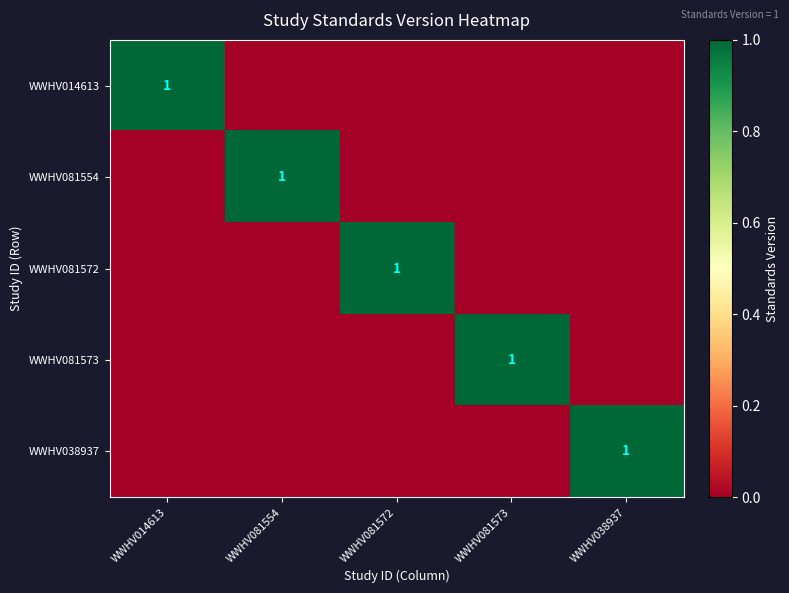

Which has a higher value, WWHV081573 or WWHV014613?

WWHV014613